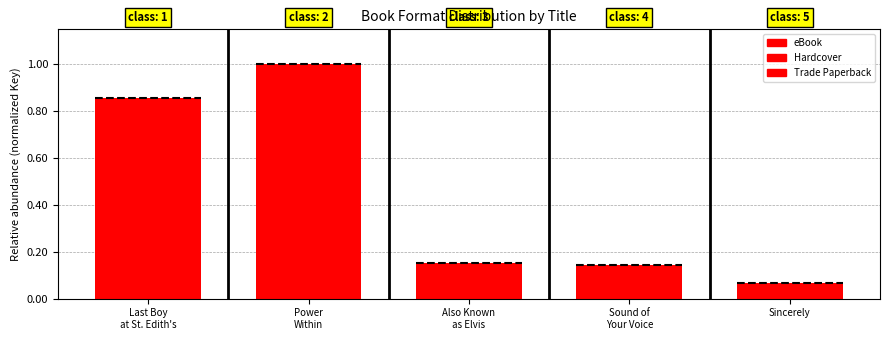

How many bars are there in each group?

3